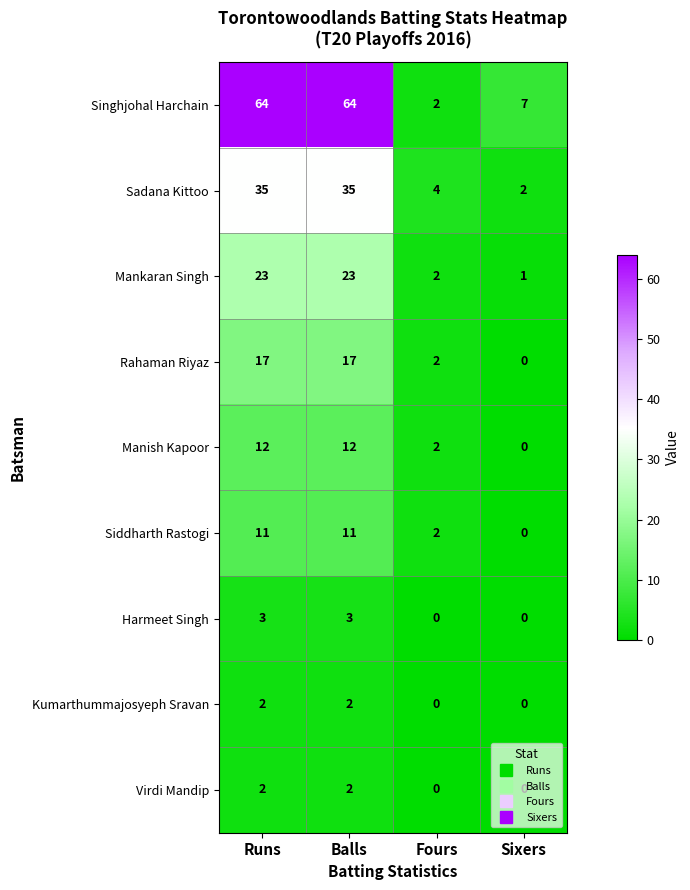

Between Fours and Sixers, which series saw the biggest shift?

Singhjohal Harchain